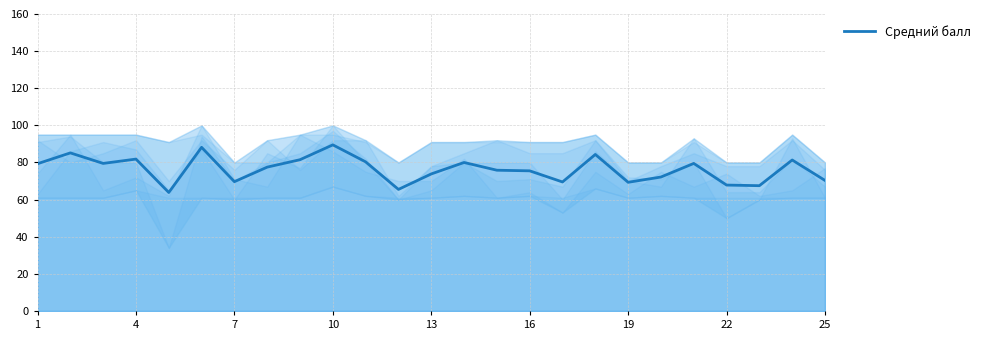

What is the maximum value for Средний балл?

89.5